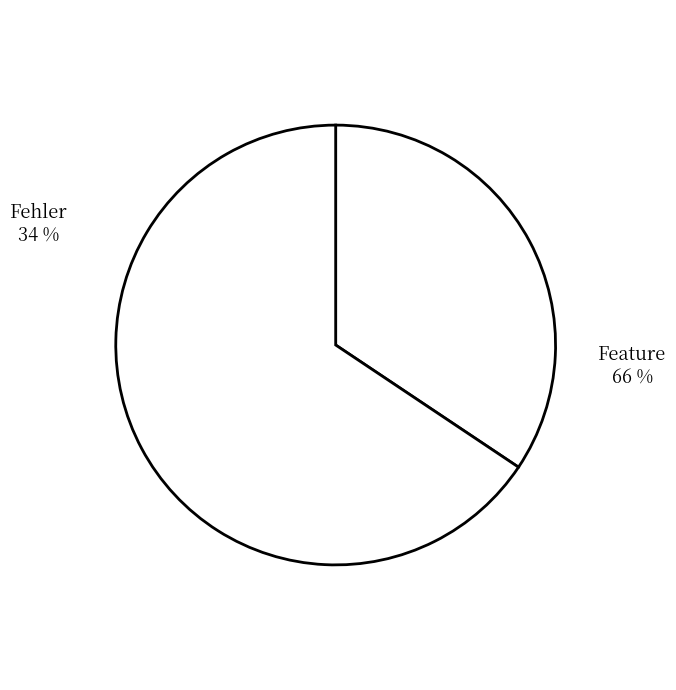

How many slices are in this pie chart?

2